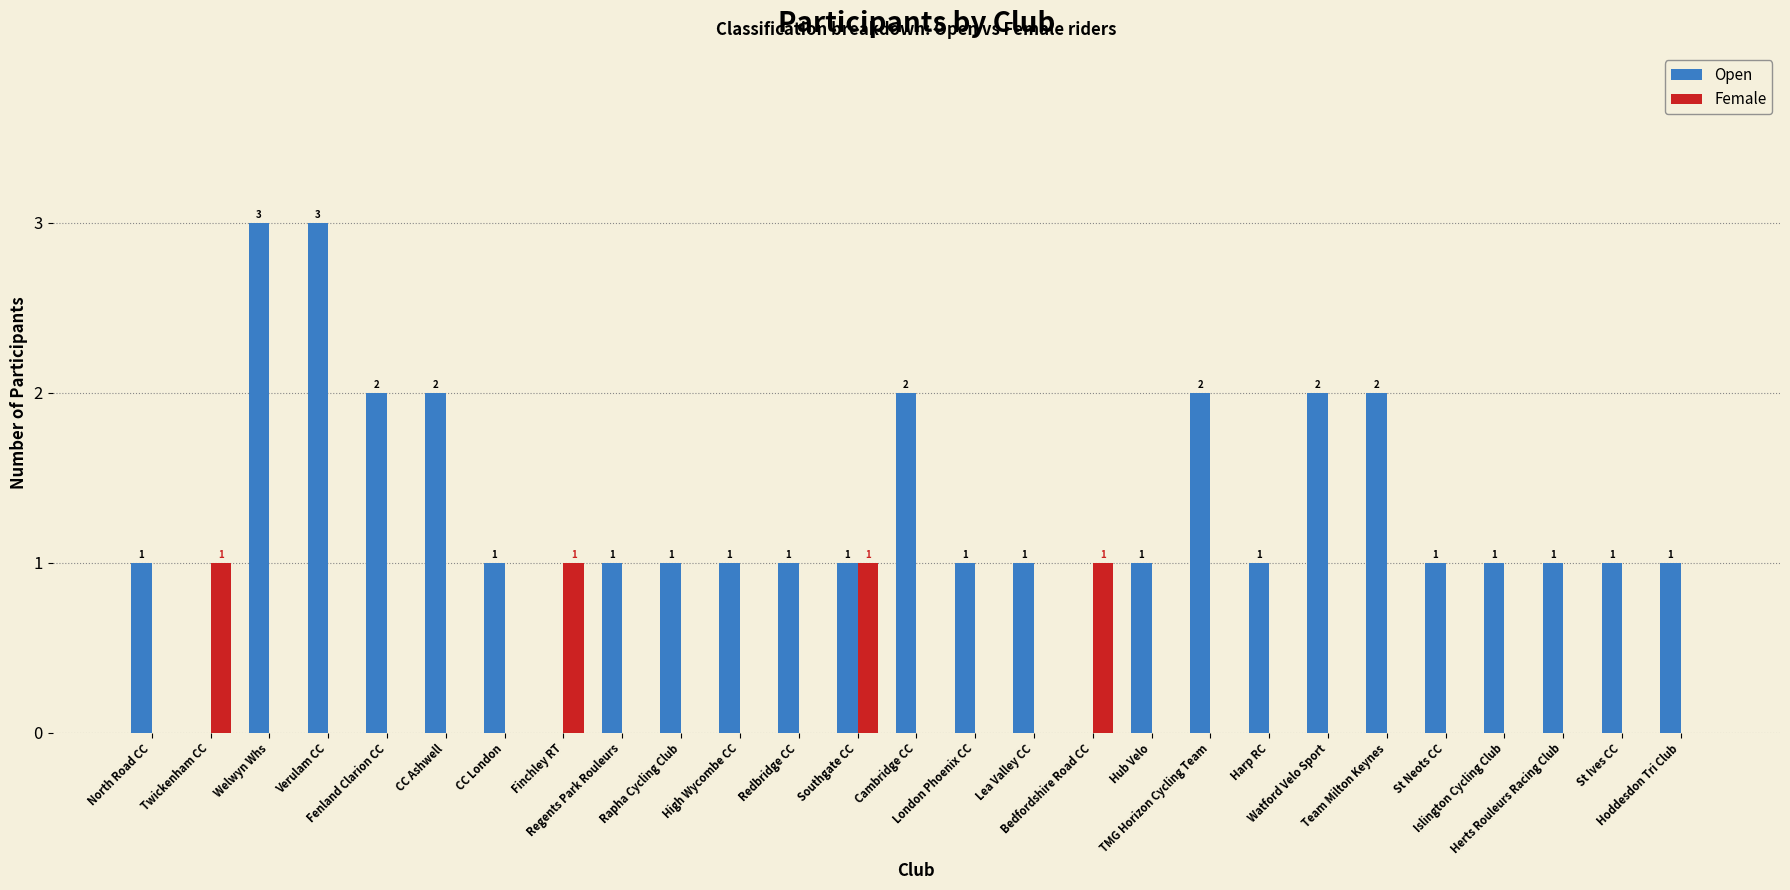

Count the Female values in the range 0 to 1.

27